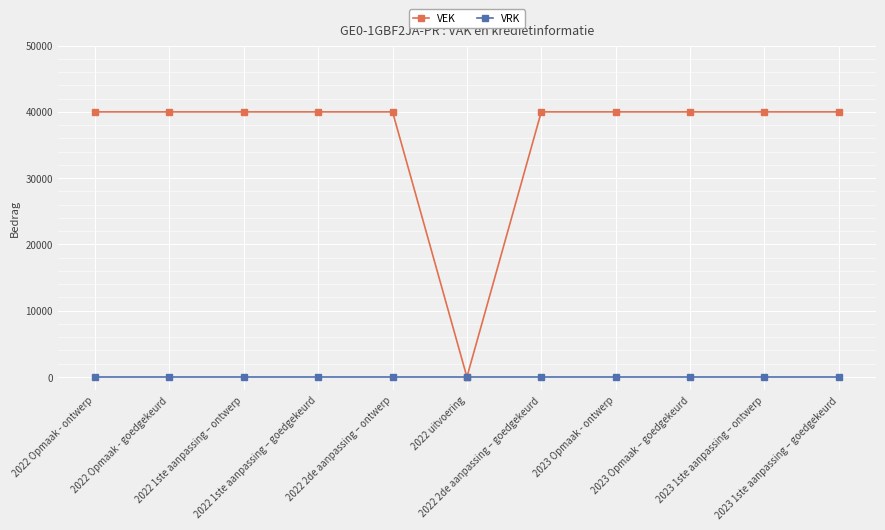

What is the label of the 2nd point from the right?

2023 1ste aanpassing – ontwerp